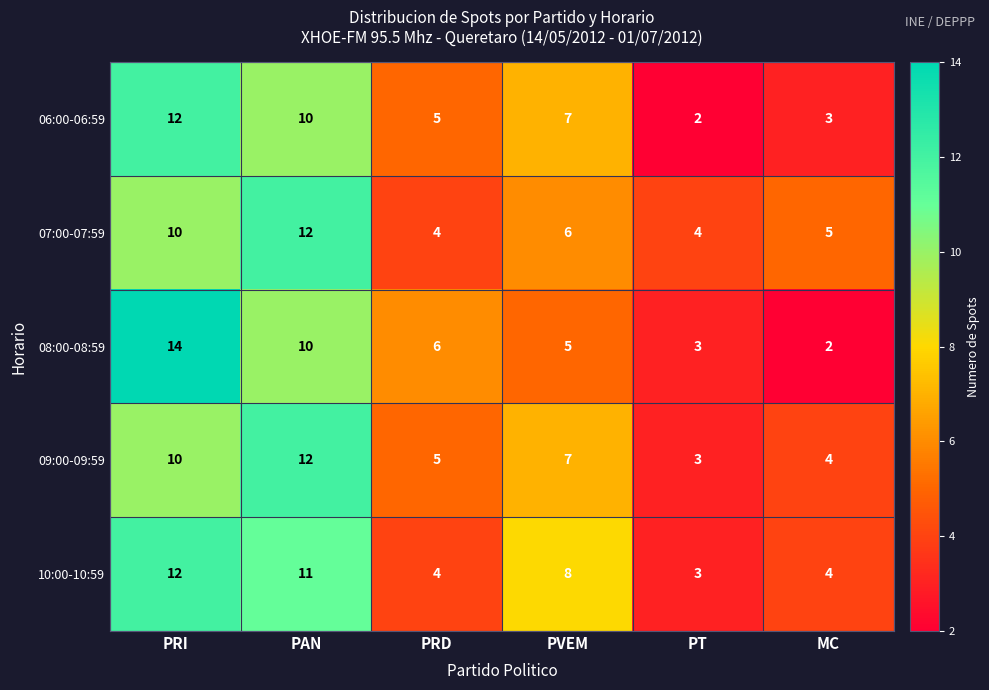

At which category does the chart reach its peak across all series?

PRI